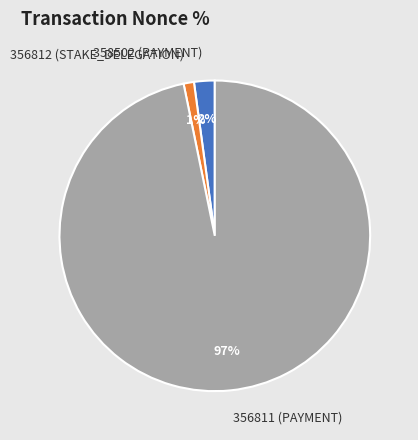

What is the largest slice in the pie chart?

356811 (PAYMENT)